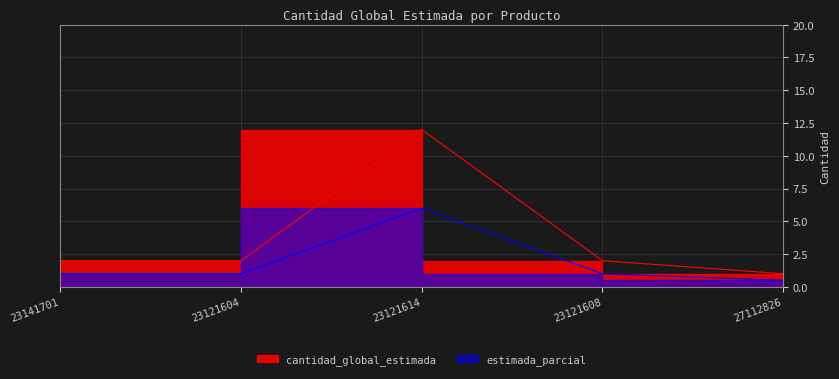

Which label corresponds to the smallest value in the chart?

27112826